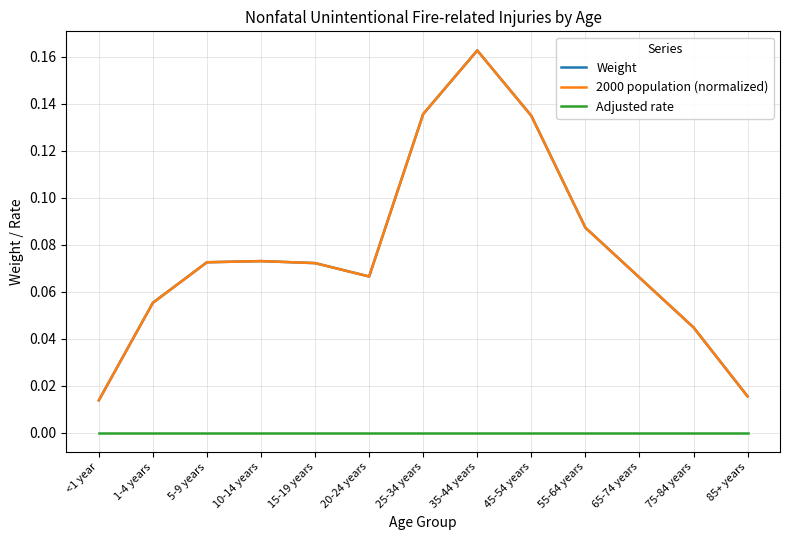

What are all the series names shown in the legend?

Weight, 2000 population (normalized), Adjusted rate